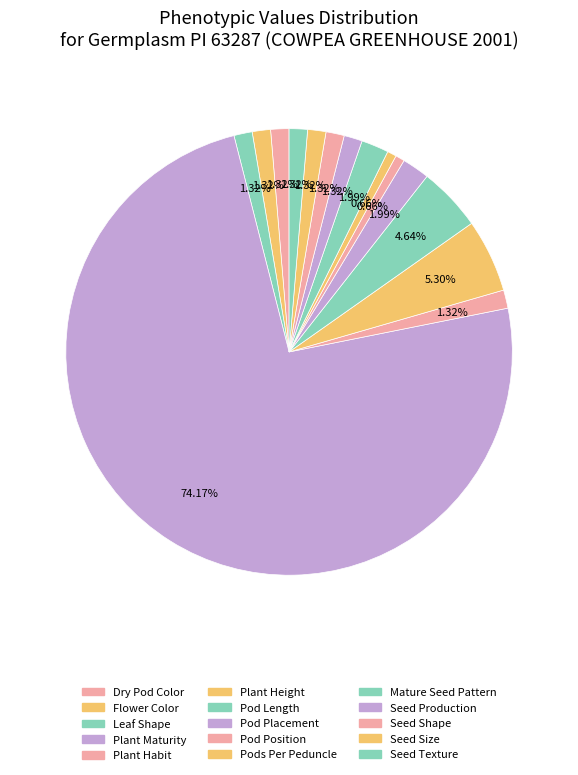

To the nearest percent, what percentage of the pie is Pod Placement?

2%